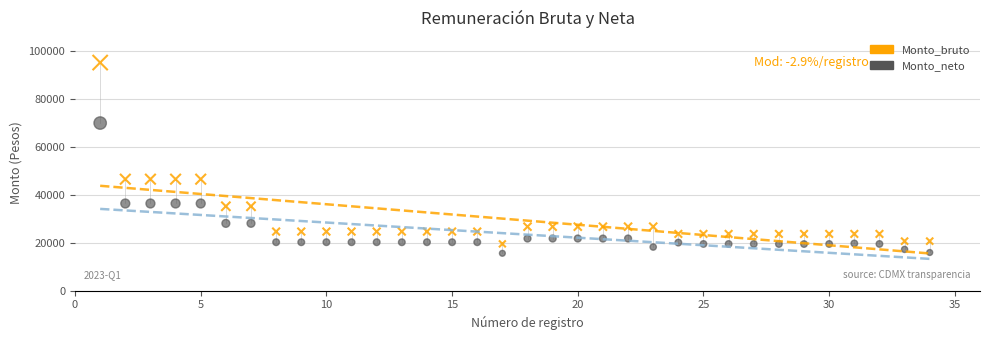

Which series reaches the maximum Y coordinate?

Monto_bruto